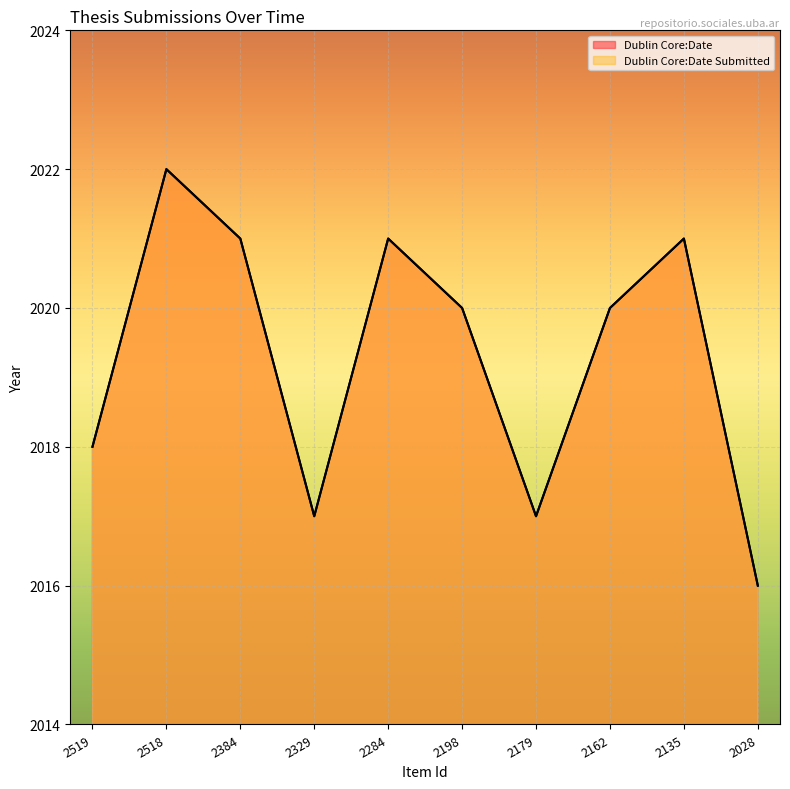

In Dublin Core:Date Submitted, how many points are lower than both neighbors (excluding endpoints)?

2